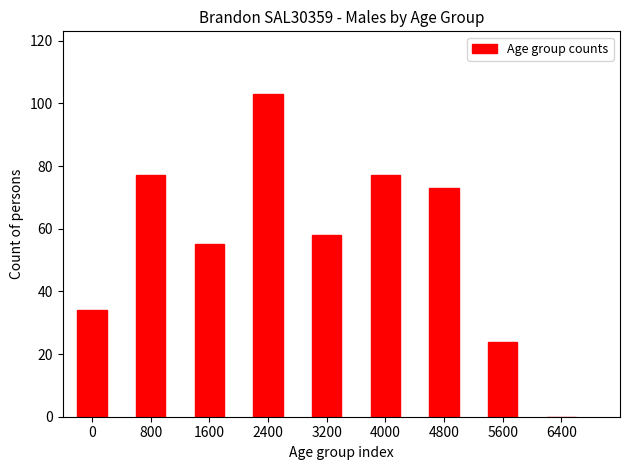

Reading left to right, extract all data points from this chart.

0=34	800=77	1600=55	2400=103	3200=58	4000=77	4800=73	5600=24	6400=0